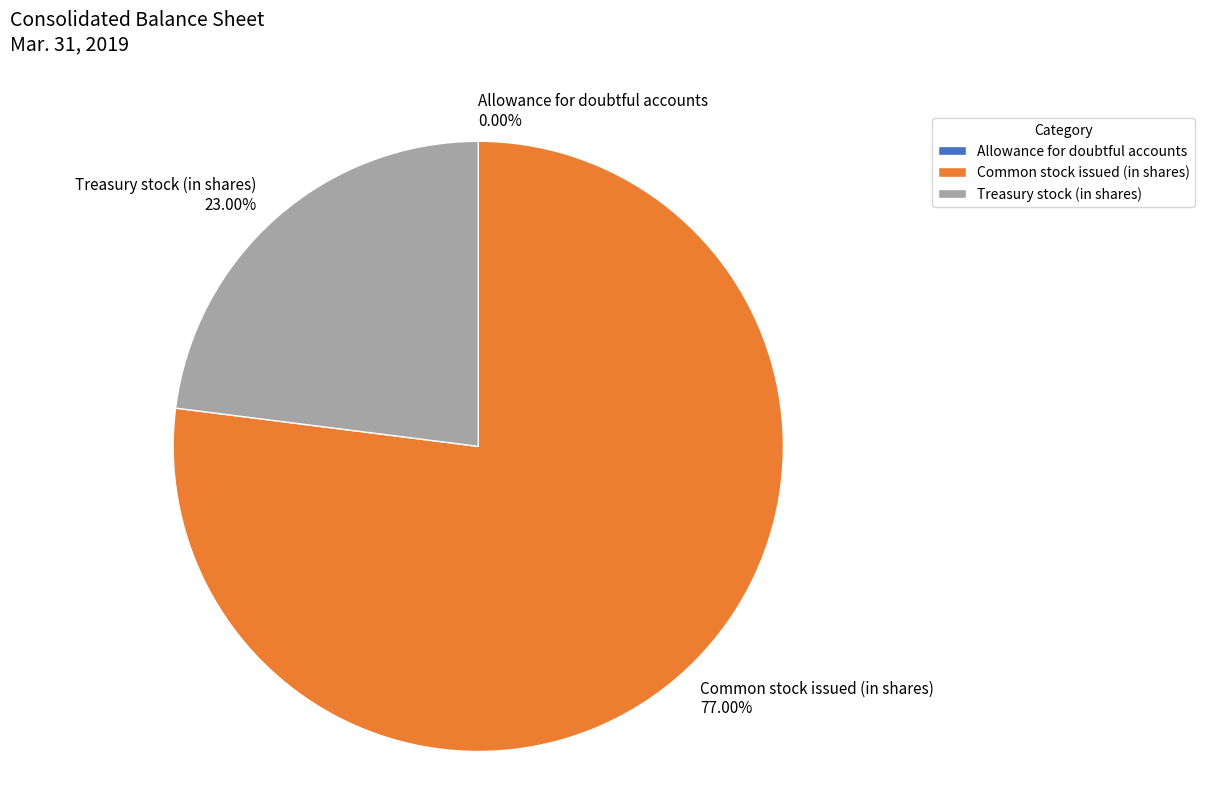

Is the sum of Treasury stock (in shares) and Common stock issued (in shares) greater than half?

Yes